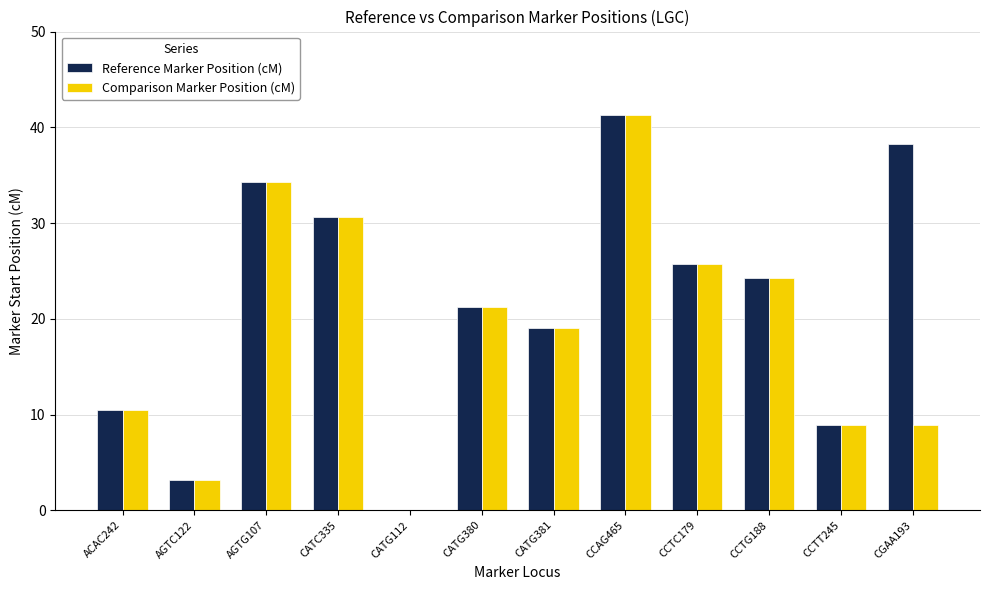

At which label does Comparison Marker Position (cM) reach its peak?

CCAG465